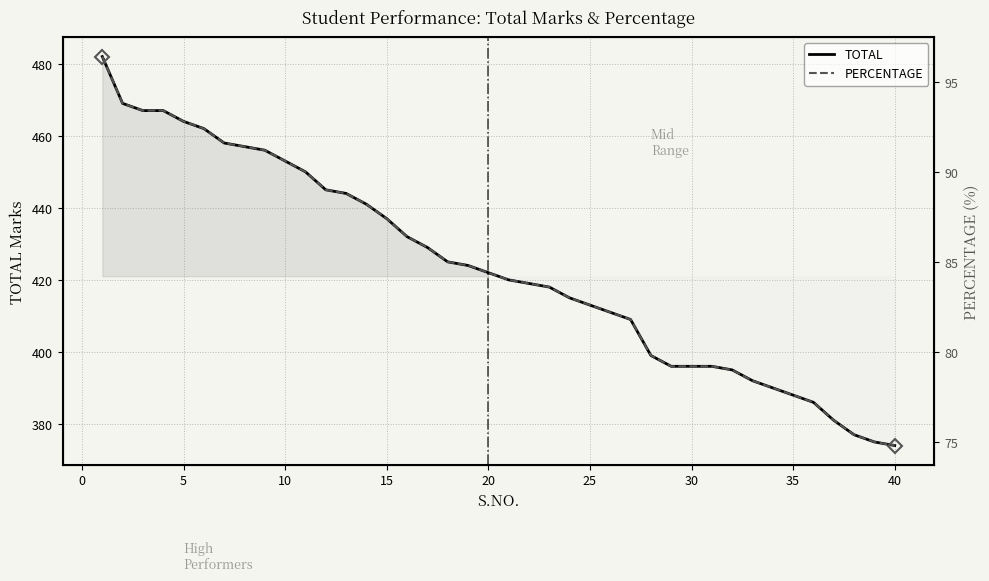

What is the highest value of the TOTAL series?

482